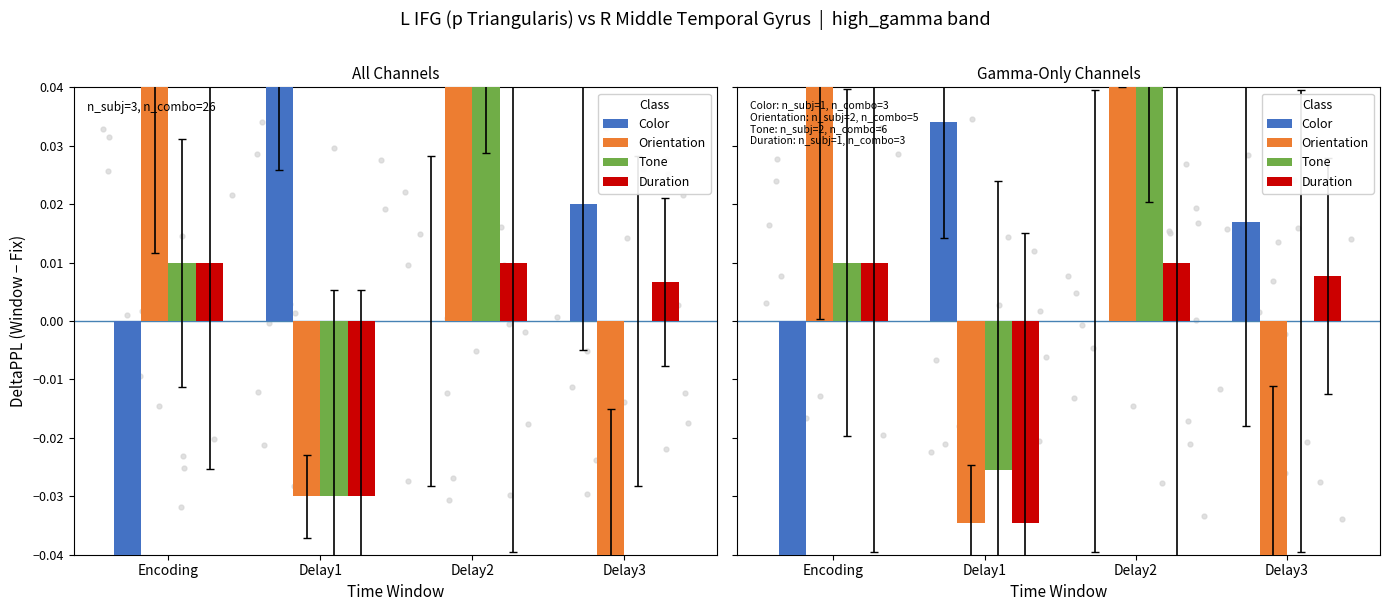

Is the value of Tone at Delay2 greater than the value of Orientation at Delay1?

Yes